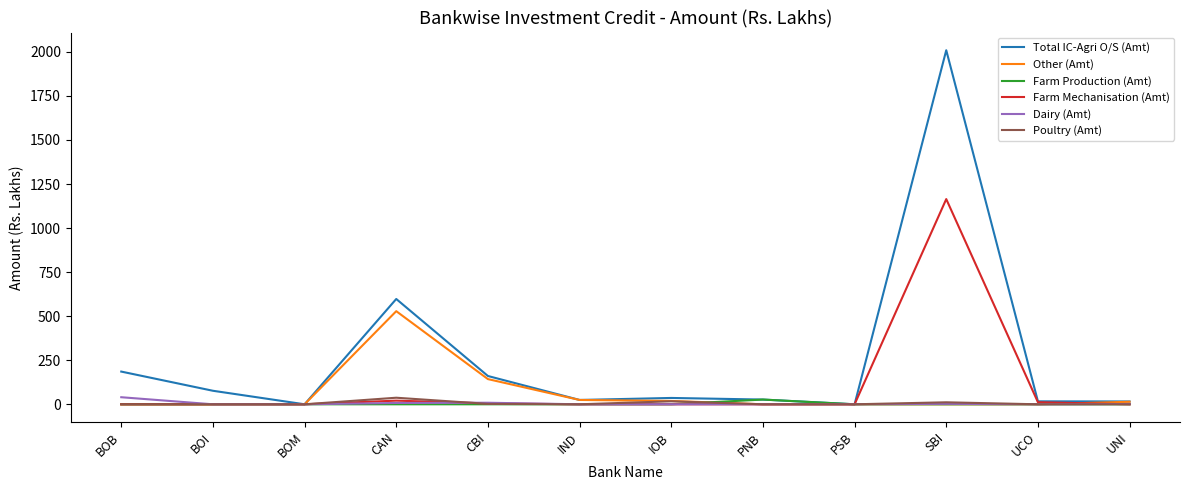

Which series has the largest range (max minus min)?

Total IC-Agri O/S (Amt)